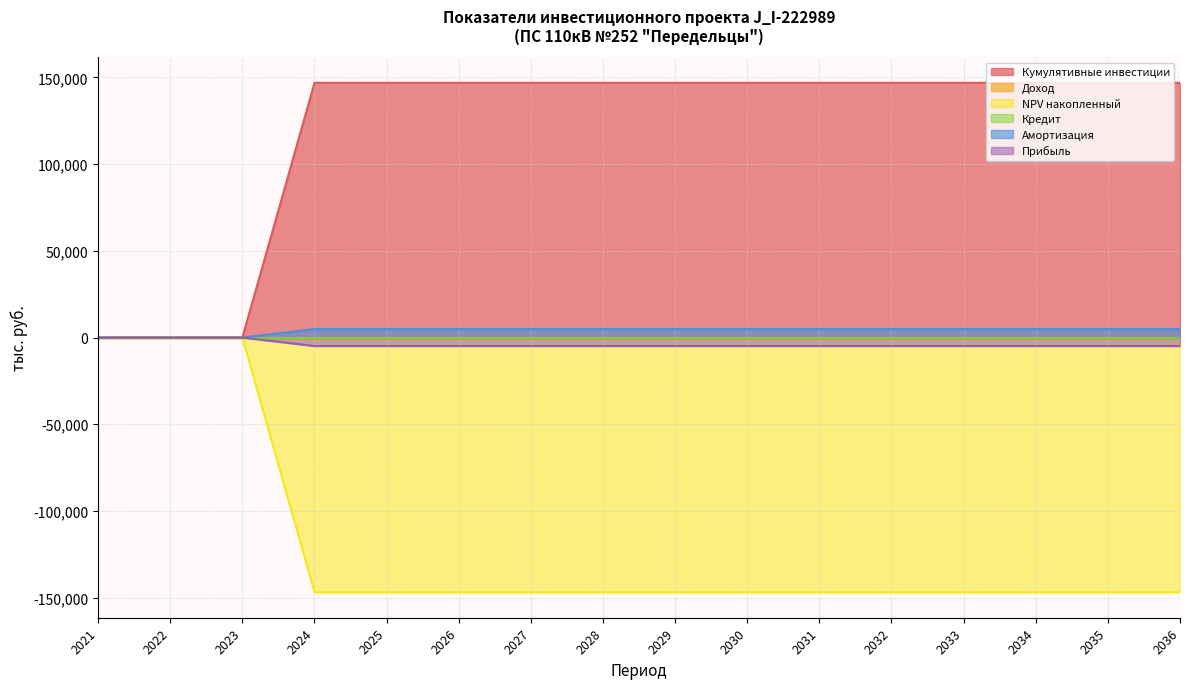

Does the chart have visible grid lines?

Yes